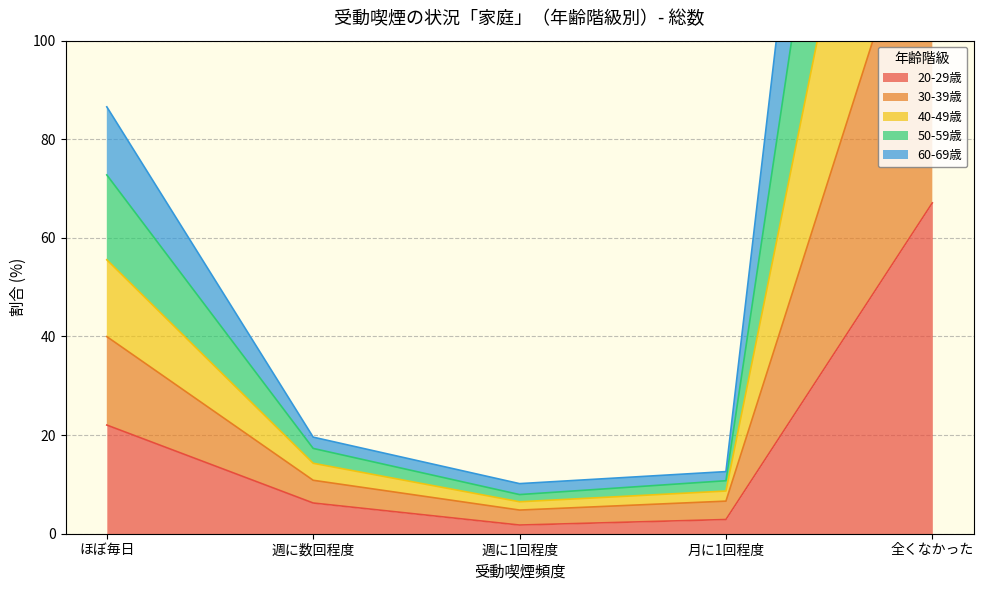

What position from the left is 週に1回程度?

3